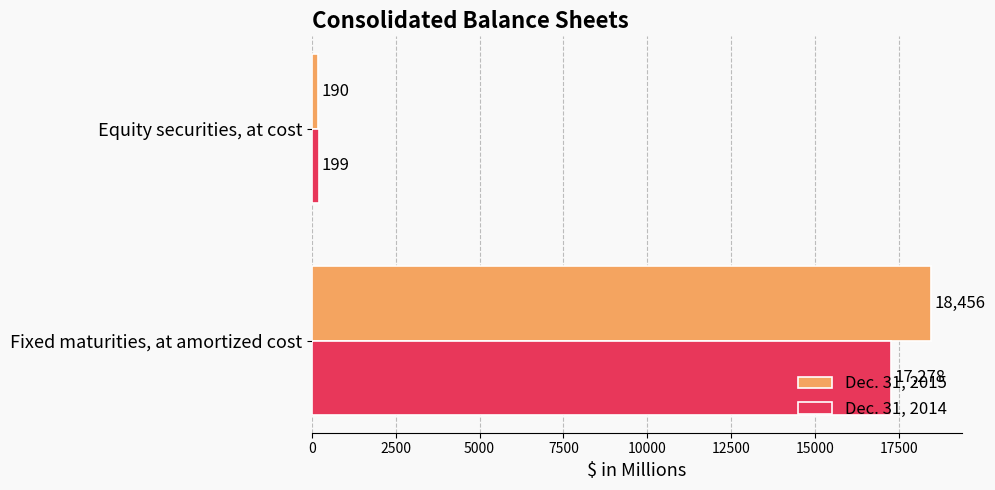

Which series has the largest total across all categories?

Dec. 31, 2015